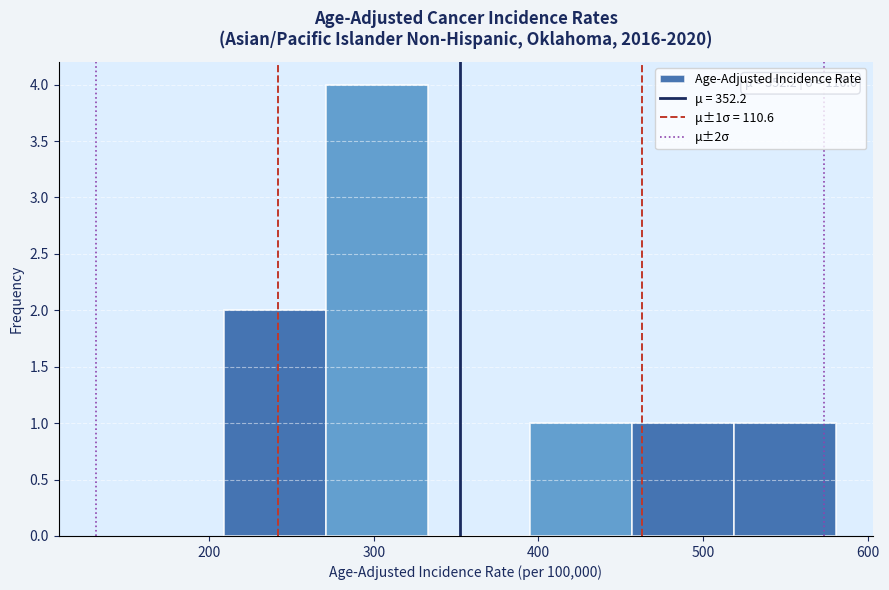

Which range on the x-axis has the tallest bar?

270 to 330